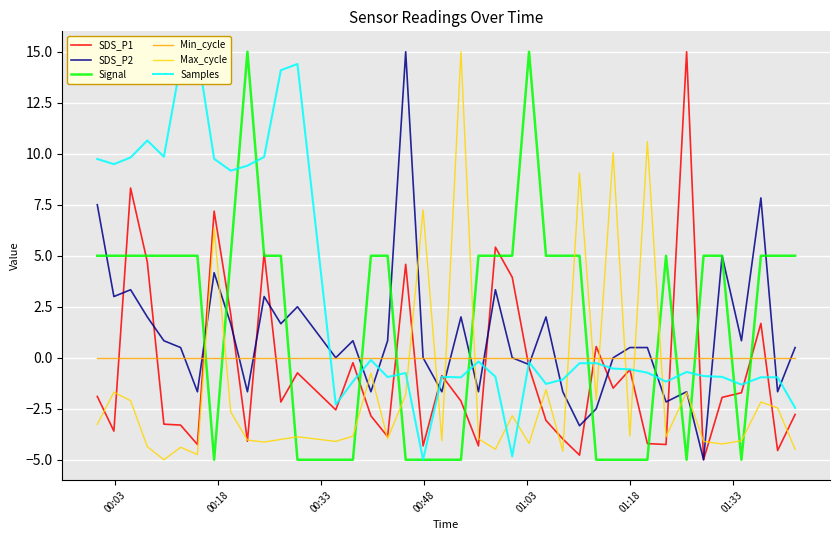

What is the difference between the maximum and minimum values in the Samples series?

20.0